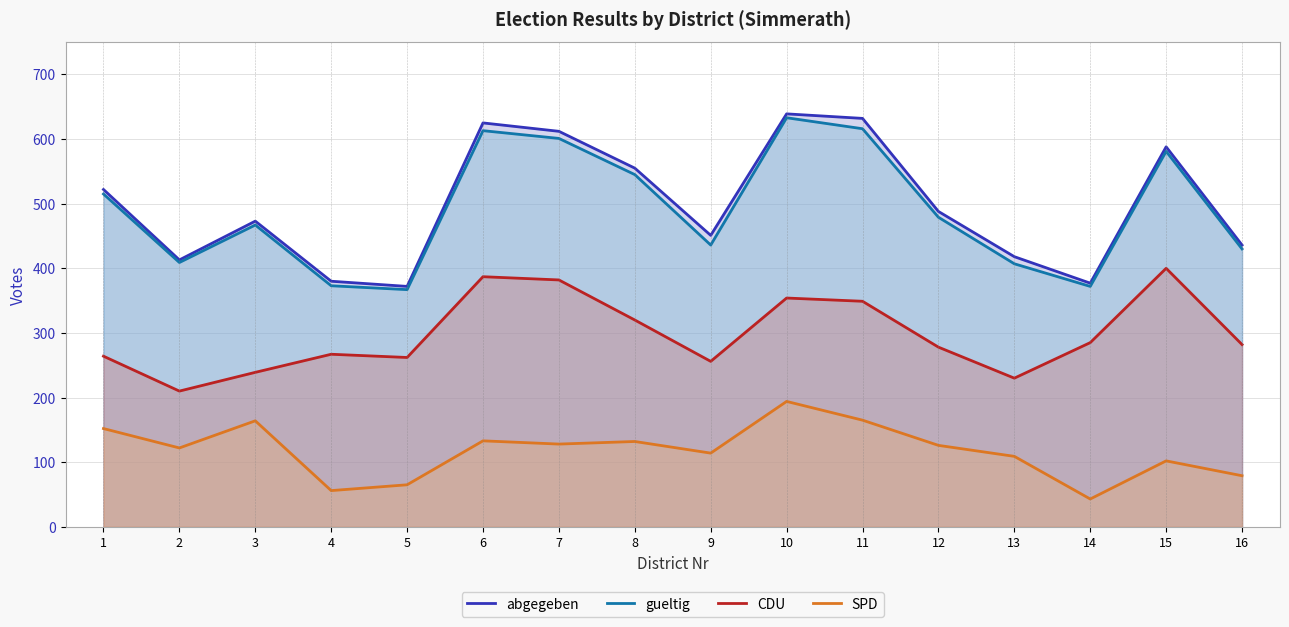

At which category does abgegeben reach its first local valley?

2